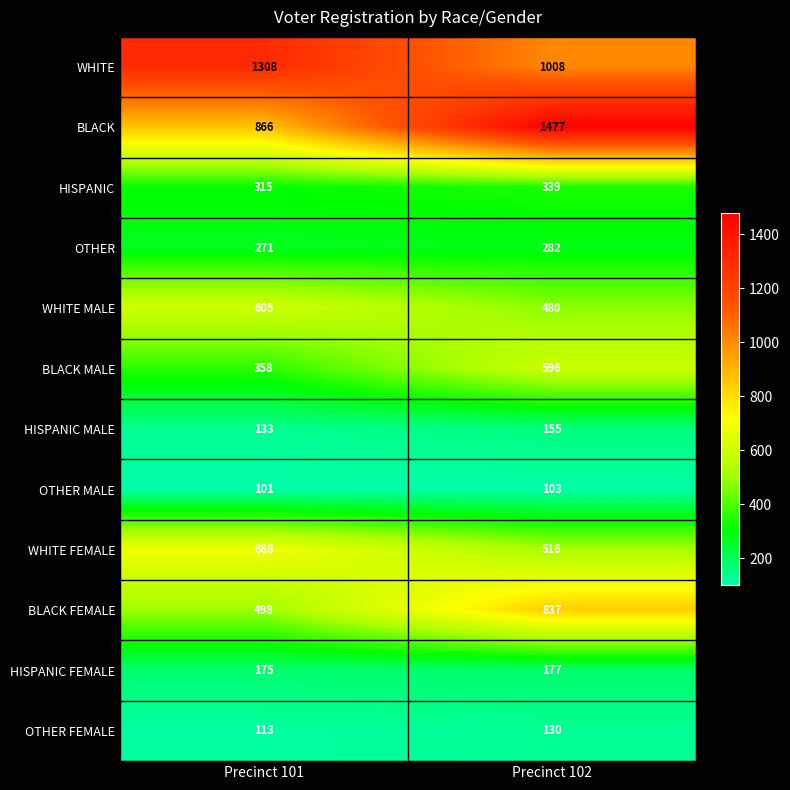

Rank the series at Precinct 102 from lowest to highest value.

OTHER MALE, OTHER FEMALE, HISPANIC MALE, HISPANIC FEMALE, OTHER, HISPANIC, WHITE MALE, WHITE FEMALE, BLACK MALE, BLACK FEMALE, WHITE, BLACK